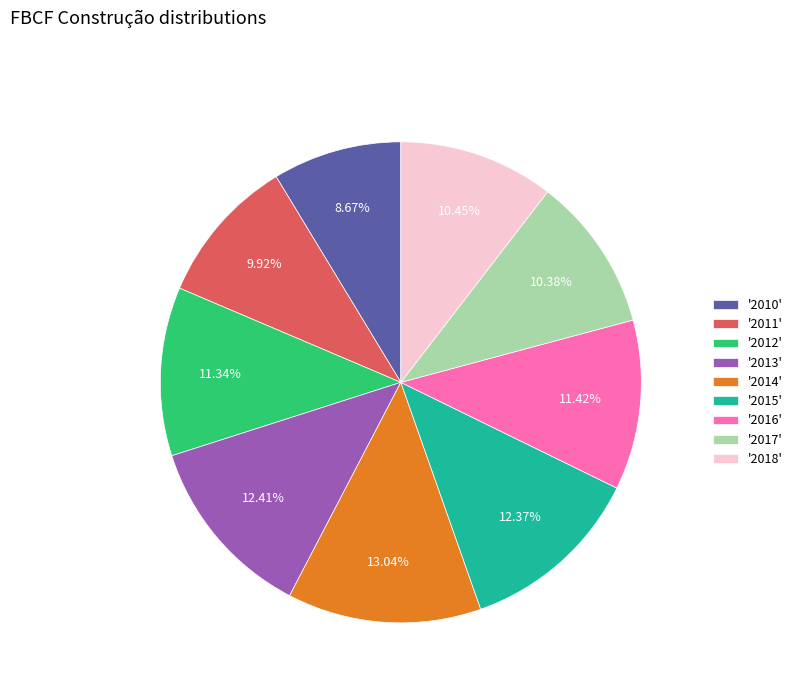

How many segments does this pie chart have?

9